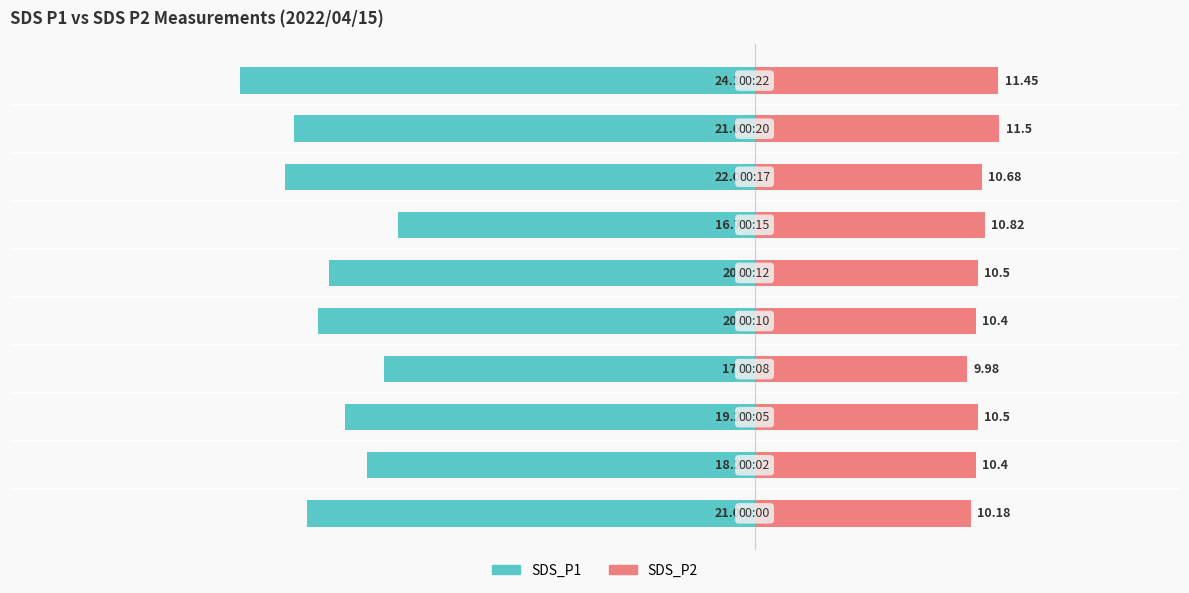

What is the average value of the SDS_P2 series?

10.6